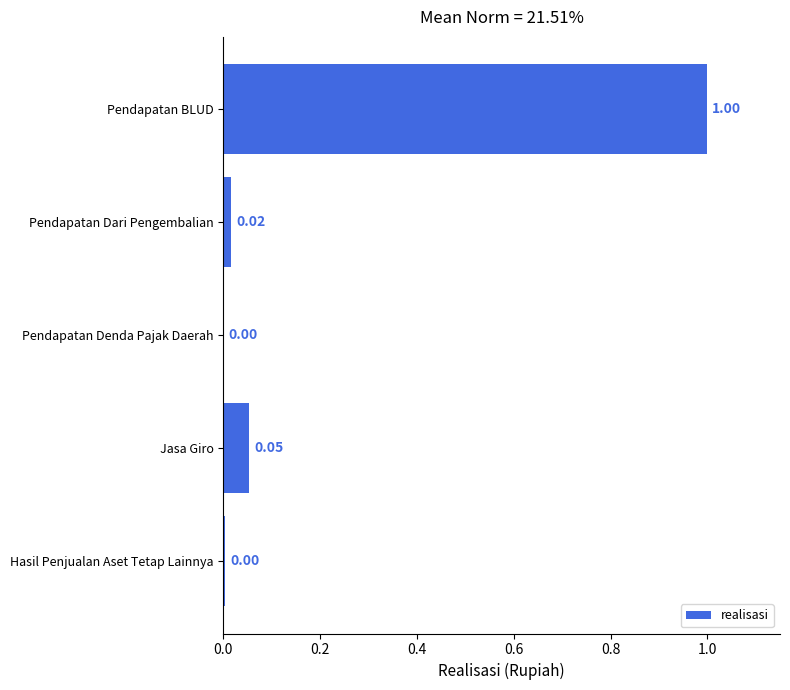

What is the sum of the values at Pendapatan BLUD and Pendapatan Denda Pajak Daerah?

1.0